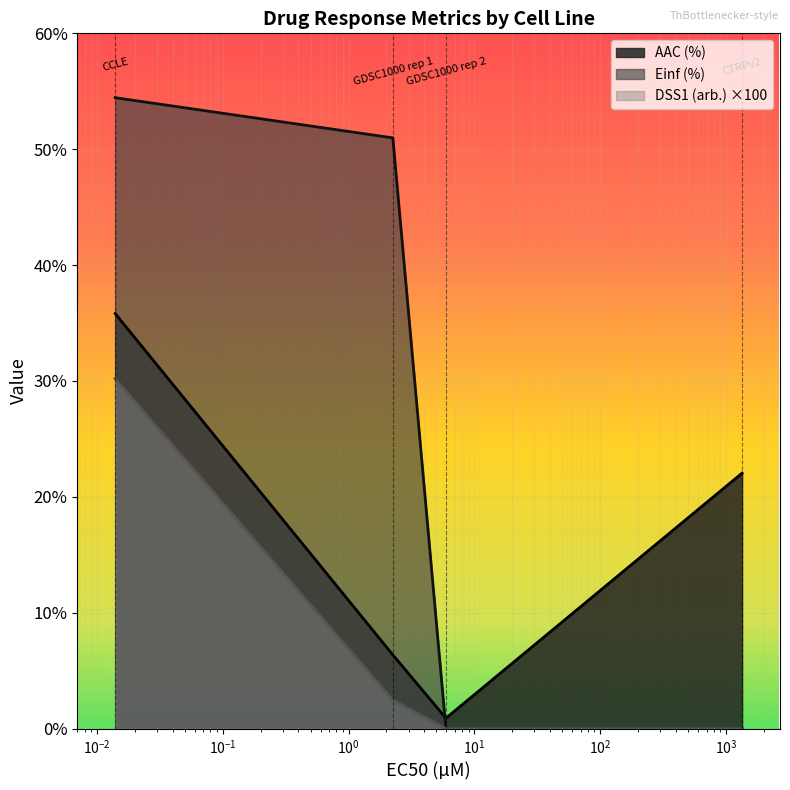

List the series in order of their peak value, highest first.

Einf (%), AAC (%), DSS1 (arb.) ×100